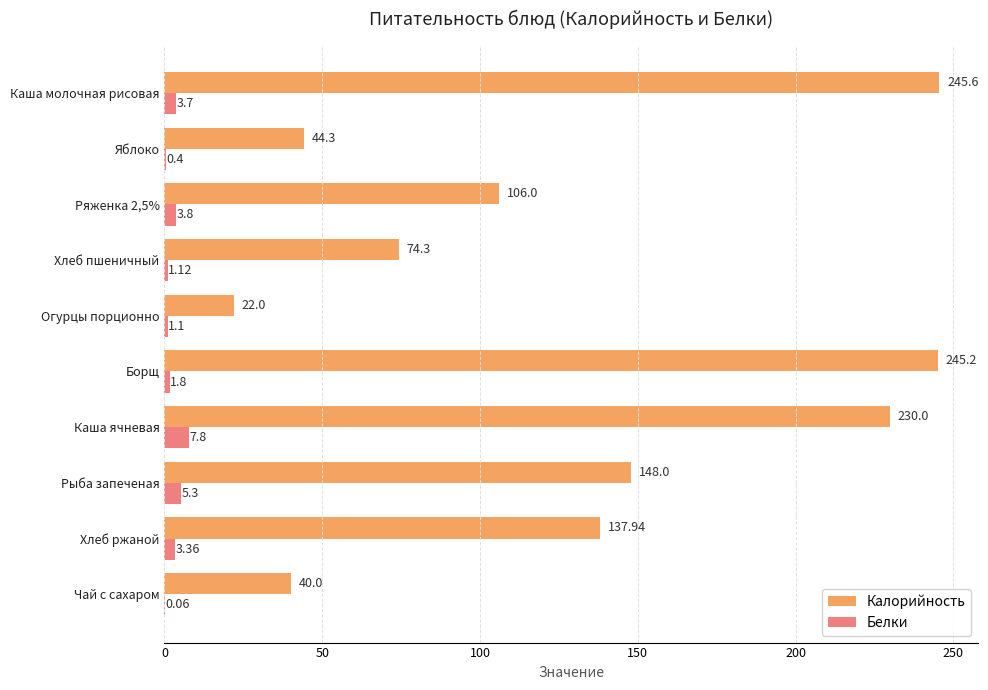

What is the total value across all series at Чай с сахаром?

40.1